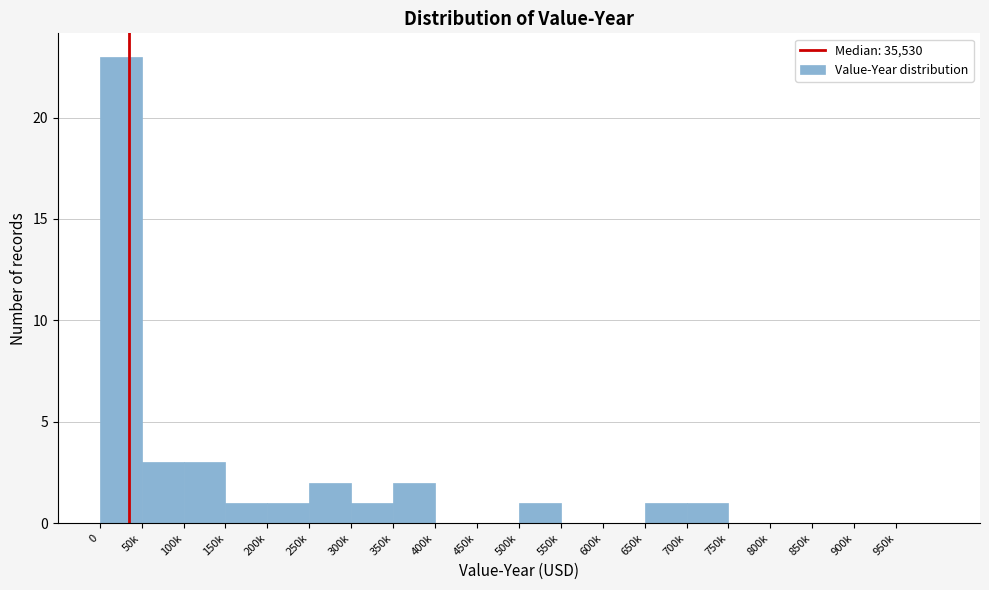

Reading left to right, what are all the values shown in this chart?

0=23	50k=3	100k=3	150k=1	200k=1	250k=2	300k=1	350k=2	400k=0	450k=0	500k=1	550k=0	600k=0	650k=1	700k=1	750k=0	800k=0	850k=0	900k=0	950k=0